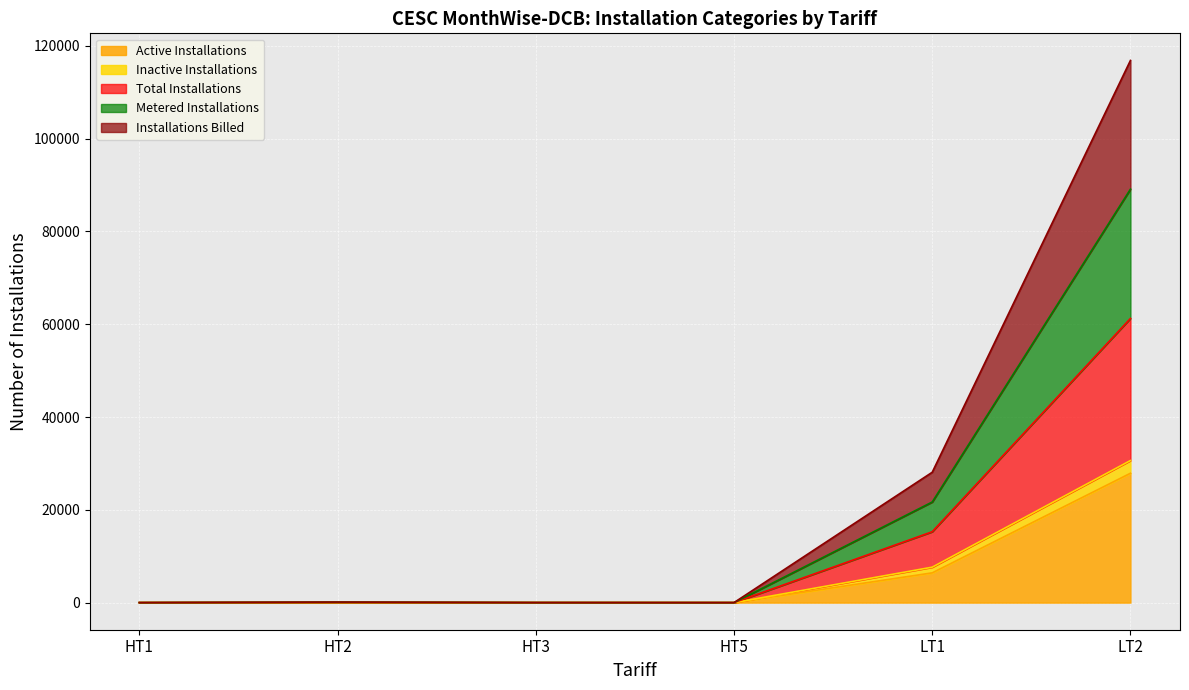

The value of Active Installations at LT2 is 44067. True or false?

False